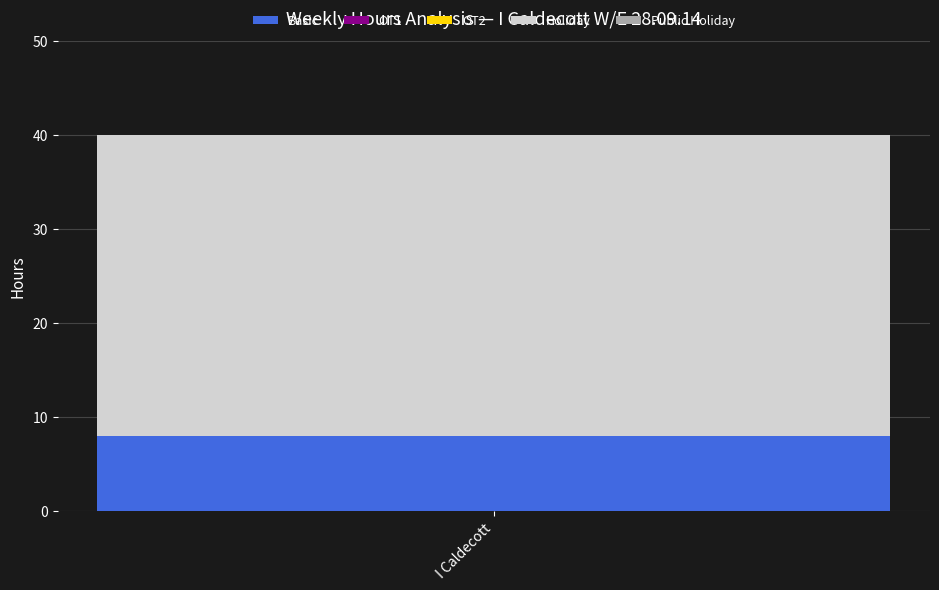

Is it true that Basic equals 8 at I Caldecott?

True